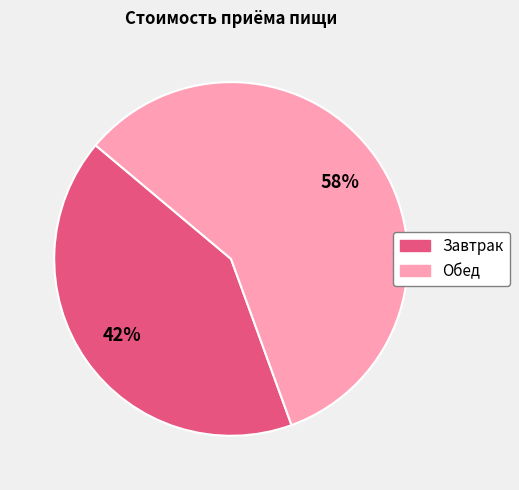

What is the smallest slice in the pie chart?

Завтрак